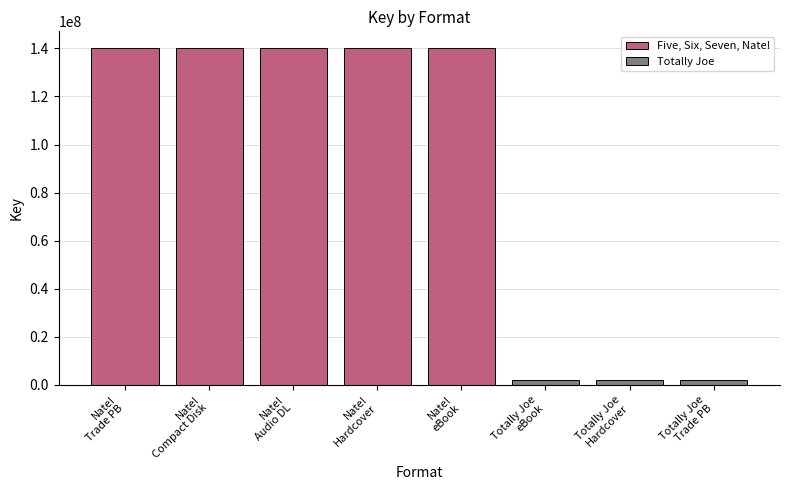

What is the approximate value at Five, Six, Seven, Nate! (eBook), to the nearest 50?

140119500